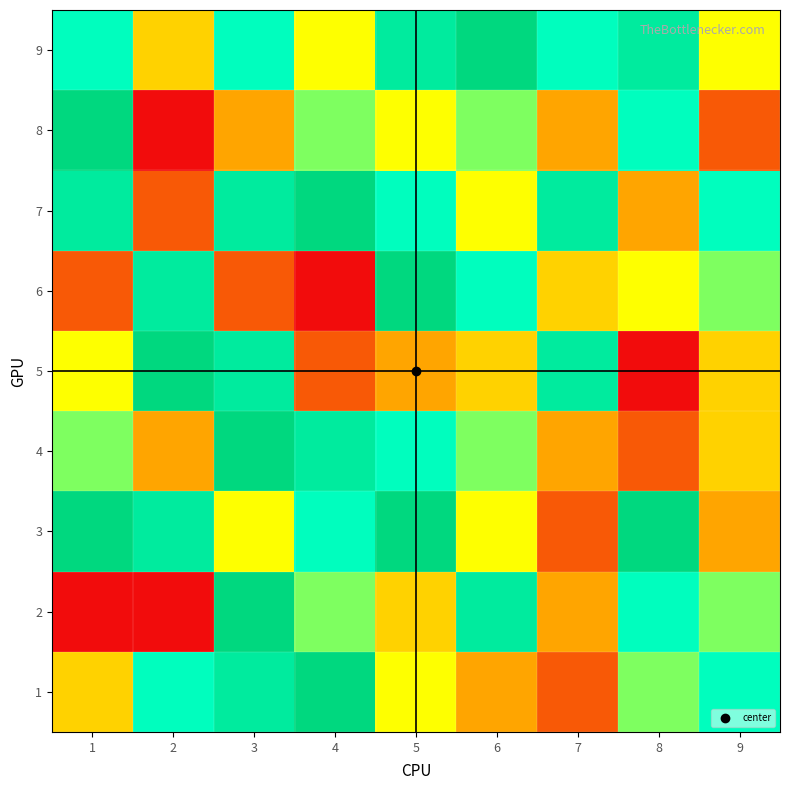

Reading left to right, transcribe all the data shown in this chart.

1: 1=4	2=7	3=8	4=9	5=5	6=3	7=2	8=6	9=7
2: 1=1	2=1	3=9	4=6	5=4	6=8	7=3	8=7	9=6
3: 1=9	2=8	3=5	4=7	5=9	6=5	7=2	8=9	9=3
4: 1=6	2=3	3=9	4=8	5=7	6=6	7=3	8=2	9=4
5: 1=5	2=9	3=8	4=2	5=3	6=4	7=8	8=1	9=4
6: 1=2	2=8	3=2	4=1	5=9	6=7	7=4	8=5	9=6
7: 1=8	2=2	3=8	4=9	5=7	6=5	7=8	8=3	9=7
8: 1=9	2=1	3=3	4=6	5=5	6=6	7=3	8=7	9=2
9: 1=7	2=4	3=7	4=5	5=8	6=9	7=7	8=8	9=5